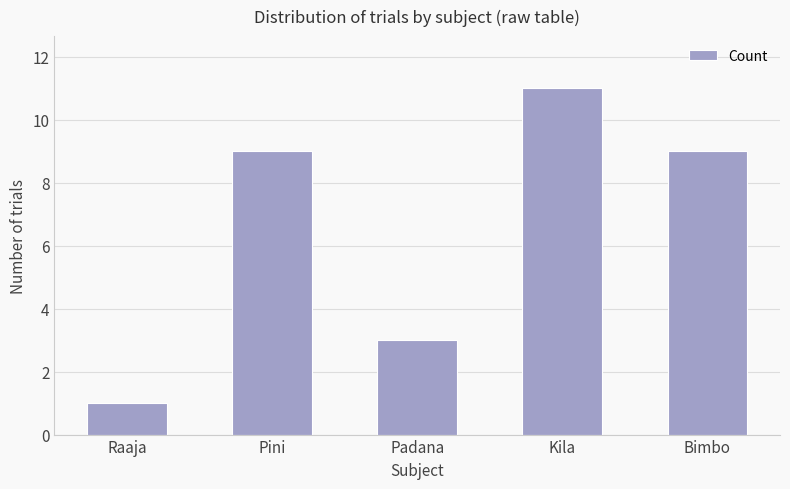

What is the difference between the maximum and minimum values?

10